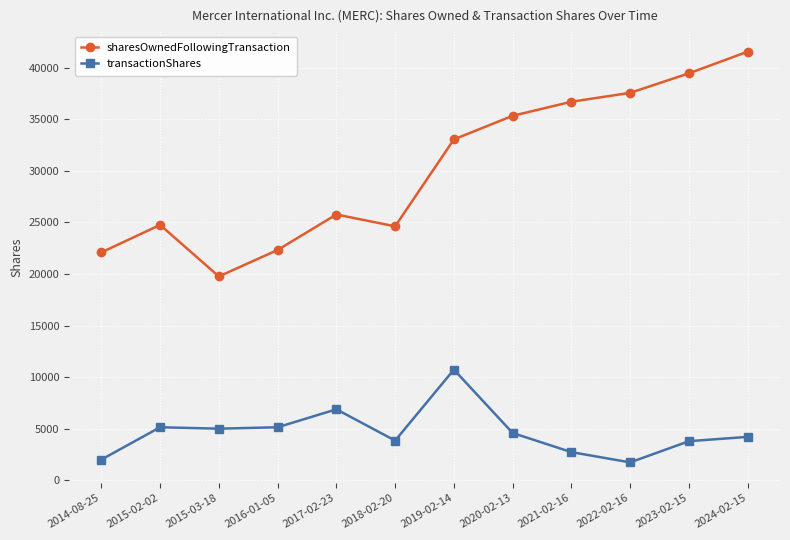

In sharesOwnedFollowingTransaction, how many points are lower than both neighbors (excluding endpoints)?

2